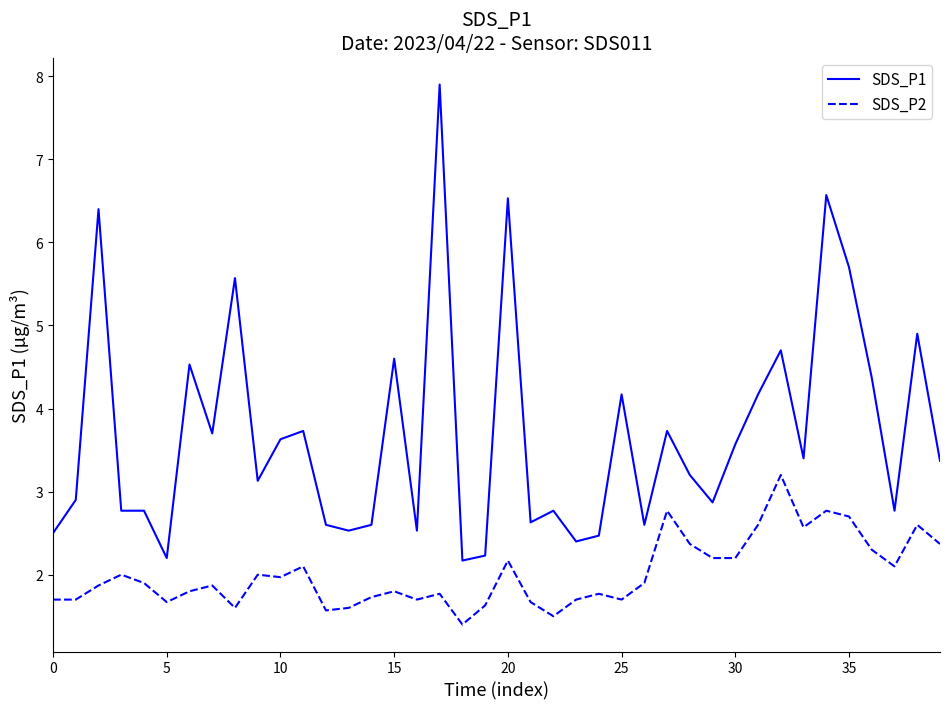

Which series has the largest range (max minus min)?

SDS_P1